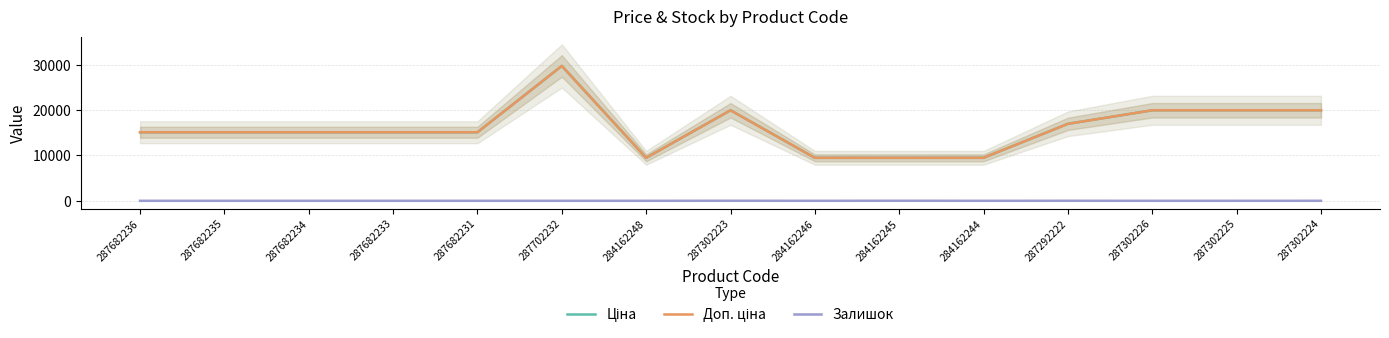

True or false: Залишок and Ціна cross at least once.

False